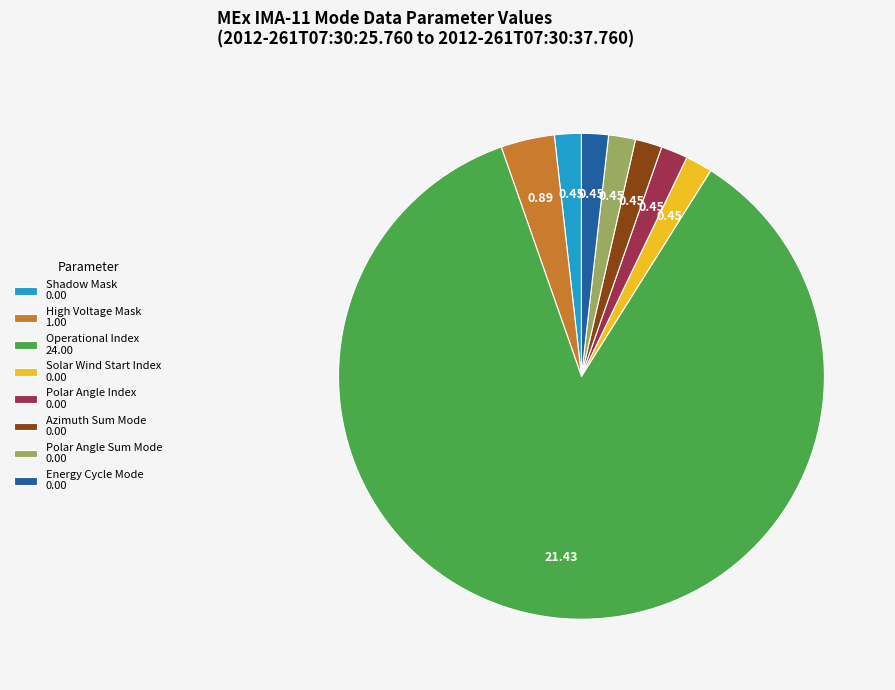

Count the number of slices in the pie.

8